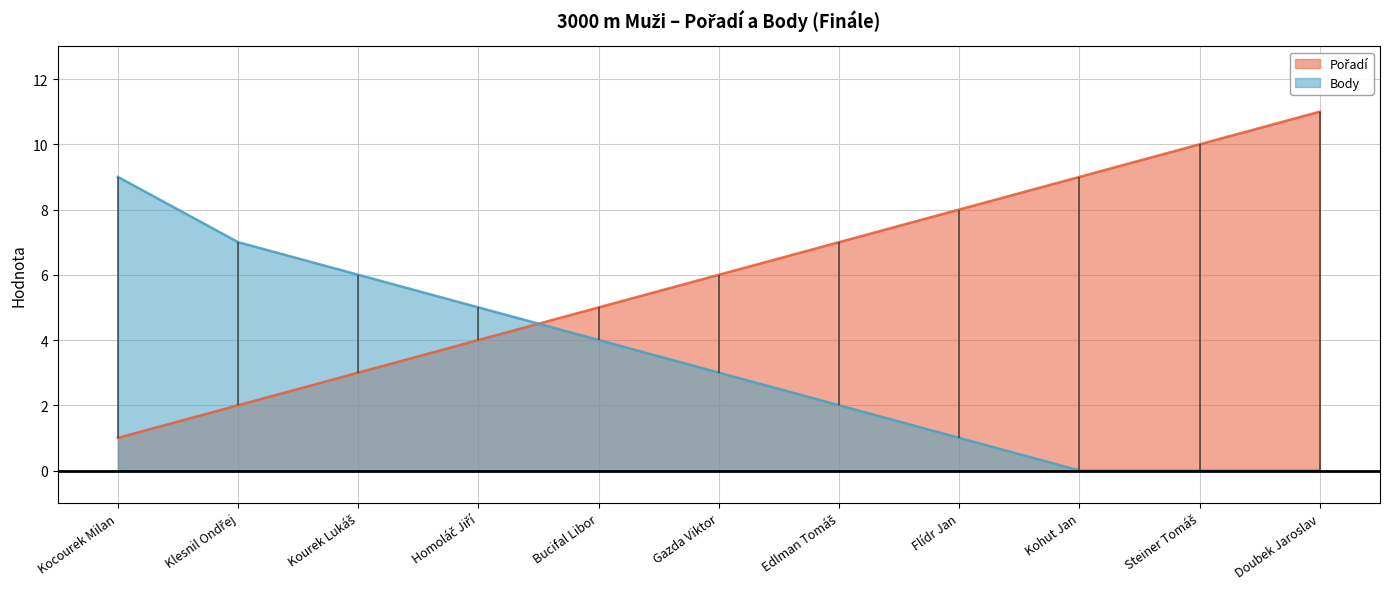

What are all the series names shown in the legend?

Pořadí, Body